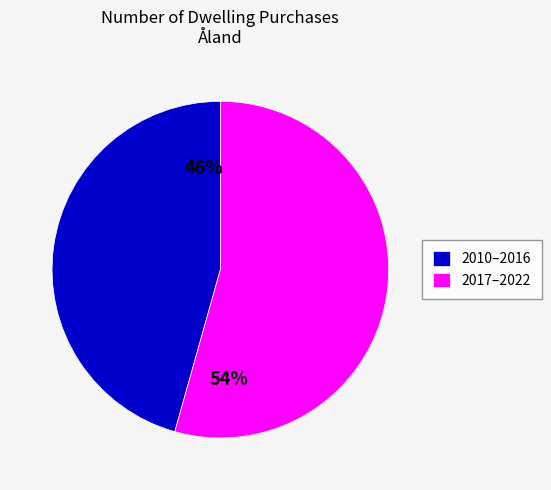

To the nearest percent, what is the average slice percentage?

50%